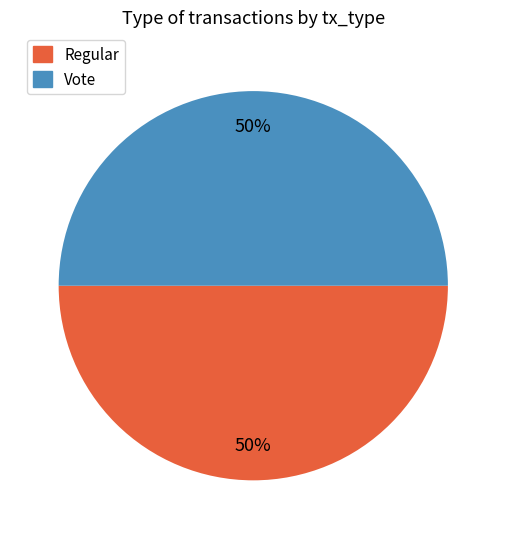

To the nearest percent, what is the average slice percentage?

50%